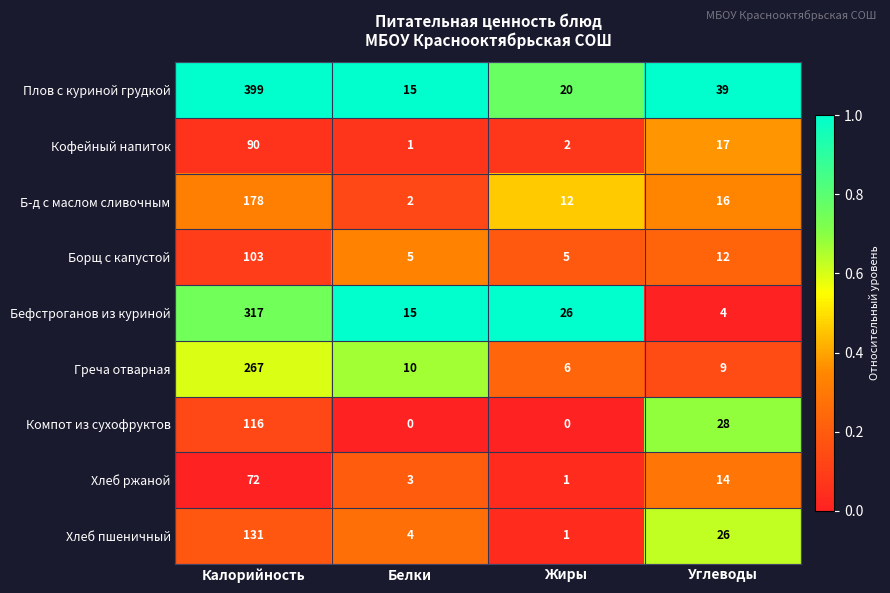

What is the difference between the second highest and second lowest values in the Плов с куриной грудкой series?

19